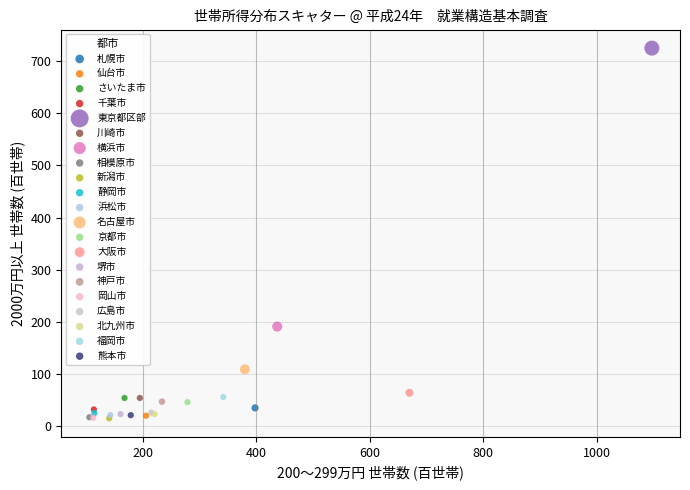

Which series reaches the maximum Y coordinate?

東京都区部